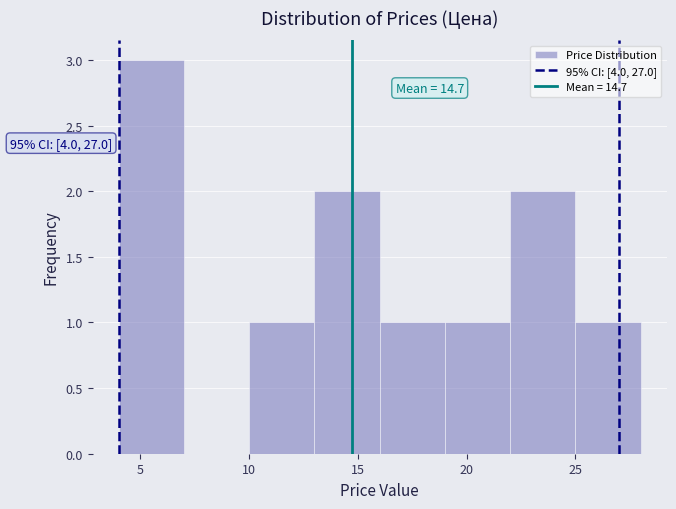

Over which range of the x-axis is the bar tallest?

4 to 7